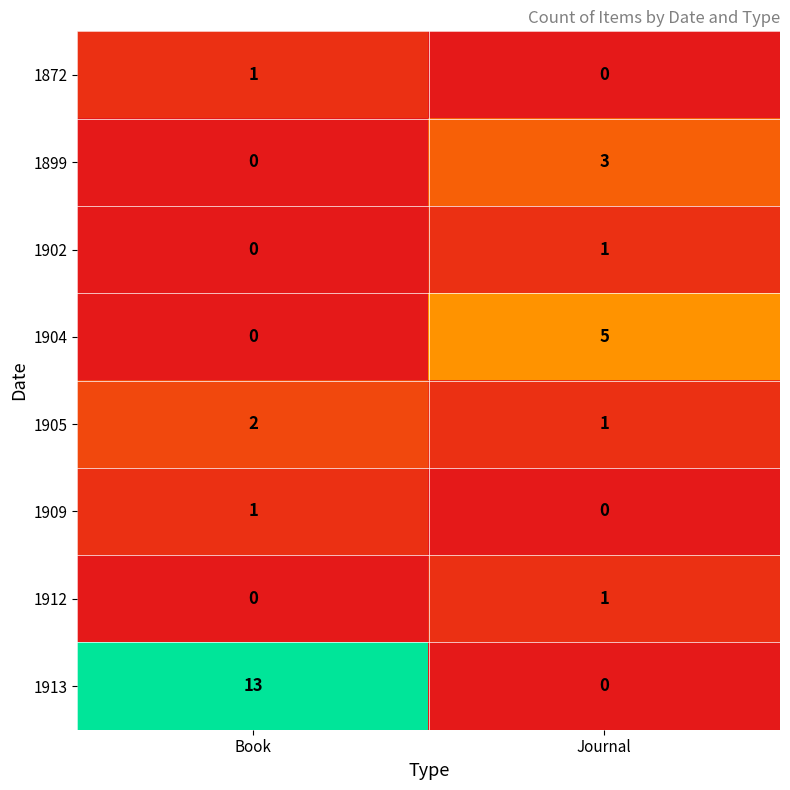

What is the greatest value displayed?

13